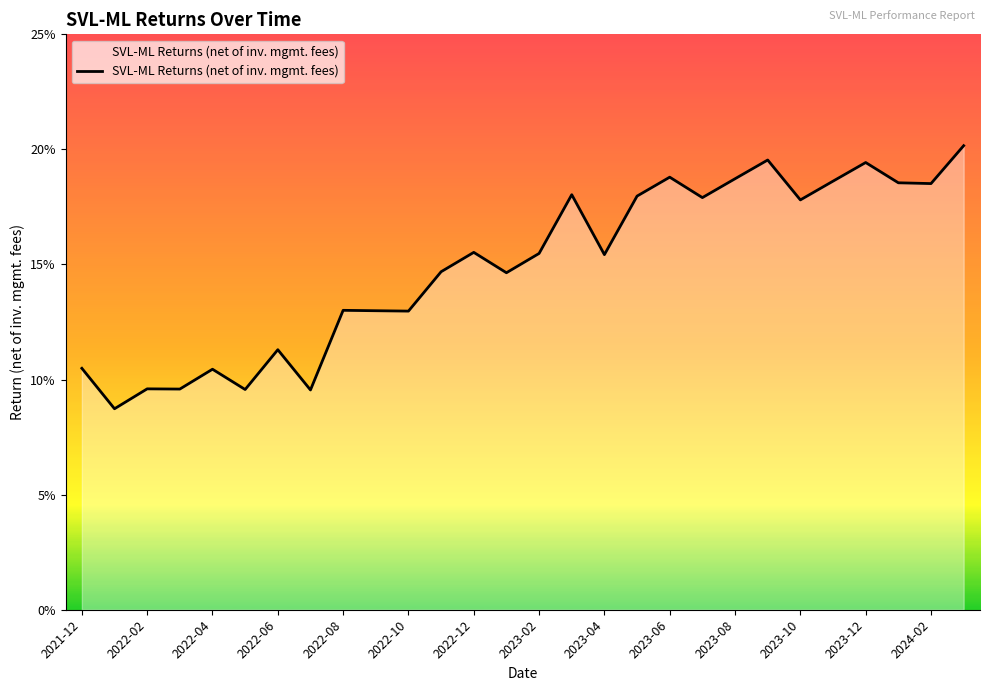

Does the chart display data point markers on the line(s)?

No